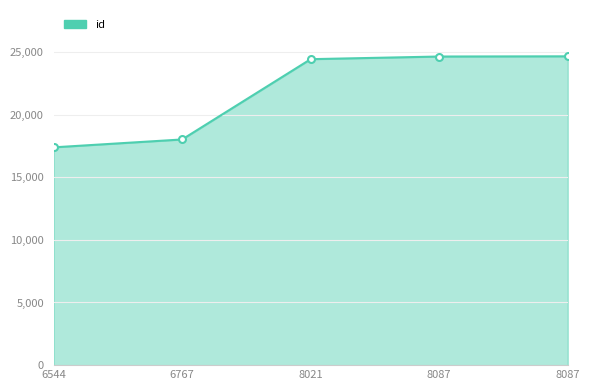

What is the difference between the maximum and minimum values?

7265